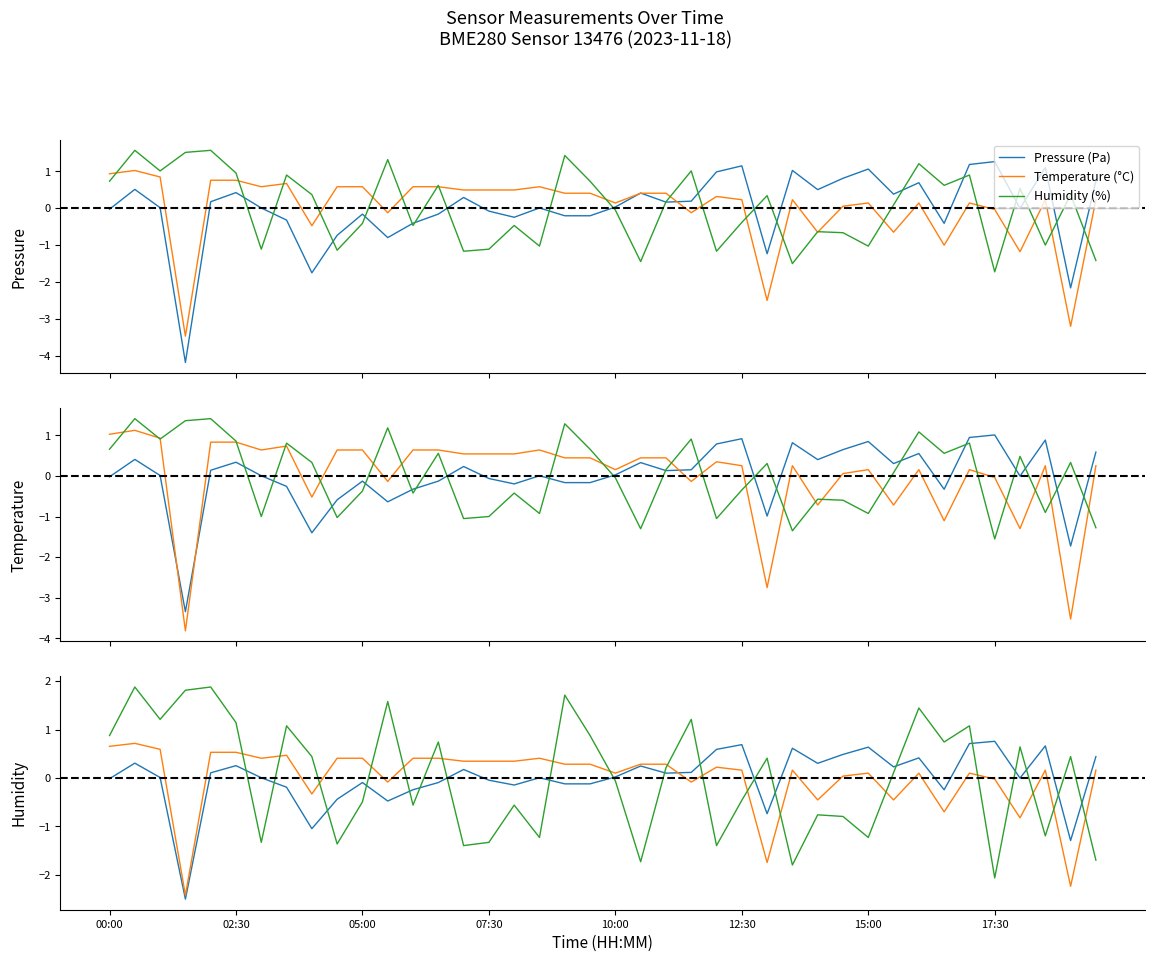

At which label does Pressure (Pa) reach its peak?

17:30